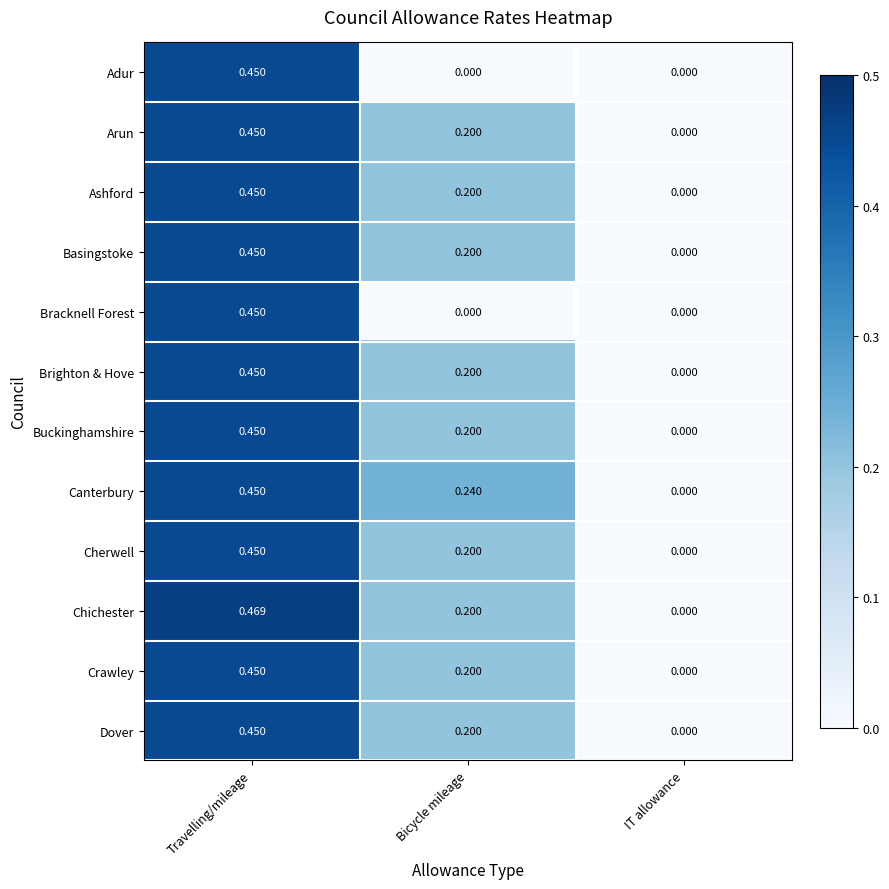

At which label is Basingstoke closest to 0?

IT allowance